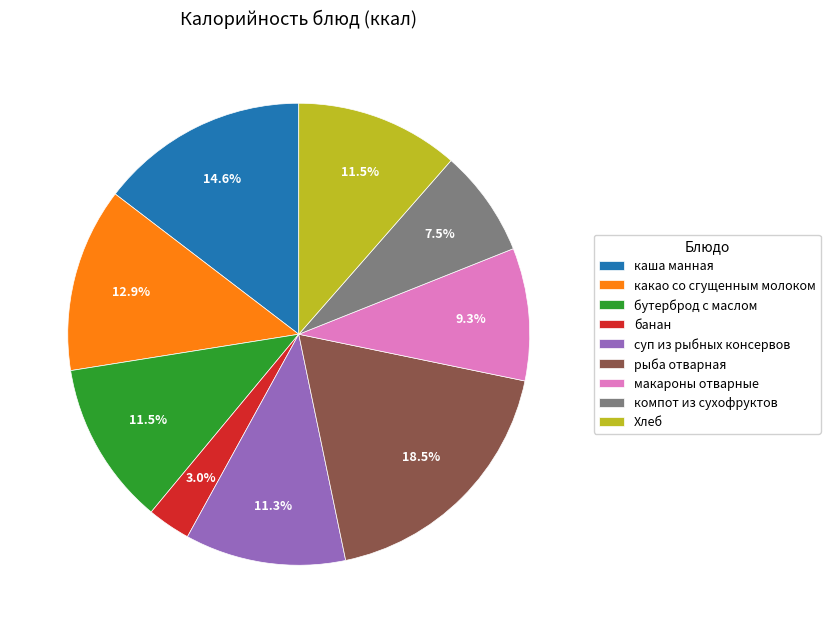

Is there any slice that represents more than half of the pie?

No